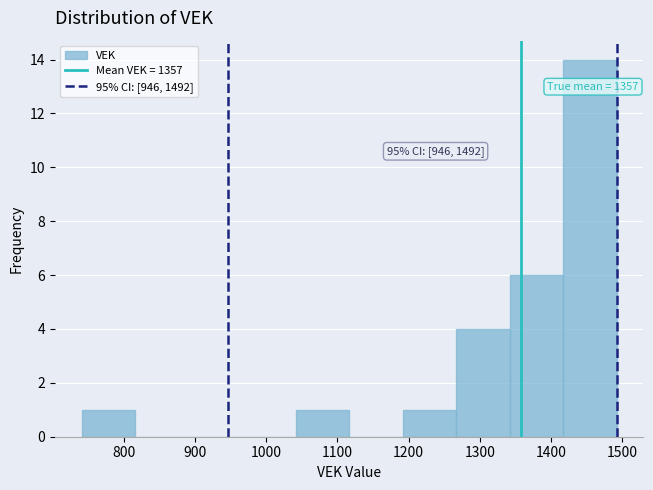

Which range on the x-axis has the tallest bar?

1420 to 1490